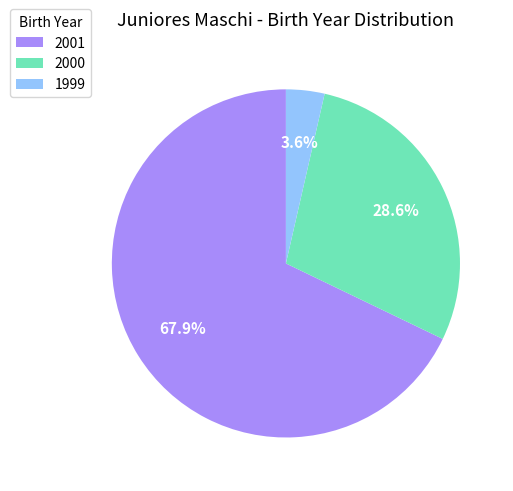

To the nearest percent, what percentage of the pie is 2001?

68%